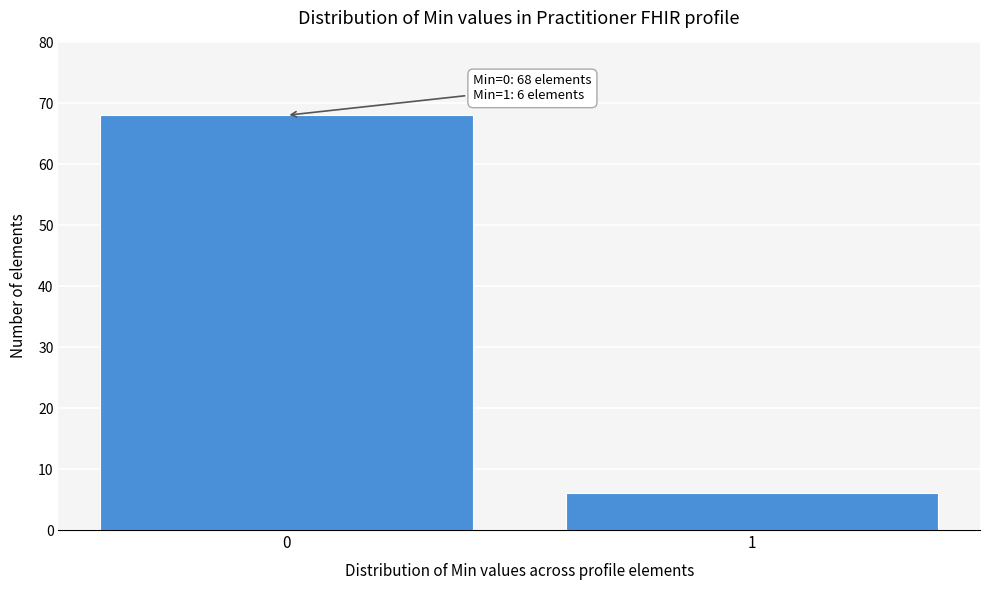

Reading left to right, list all the values displayed in this chart.

0=68	1=6